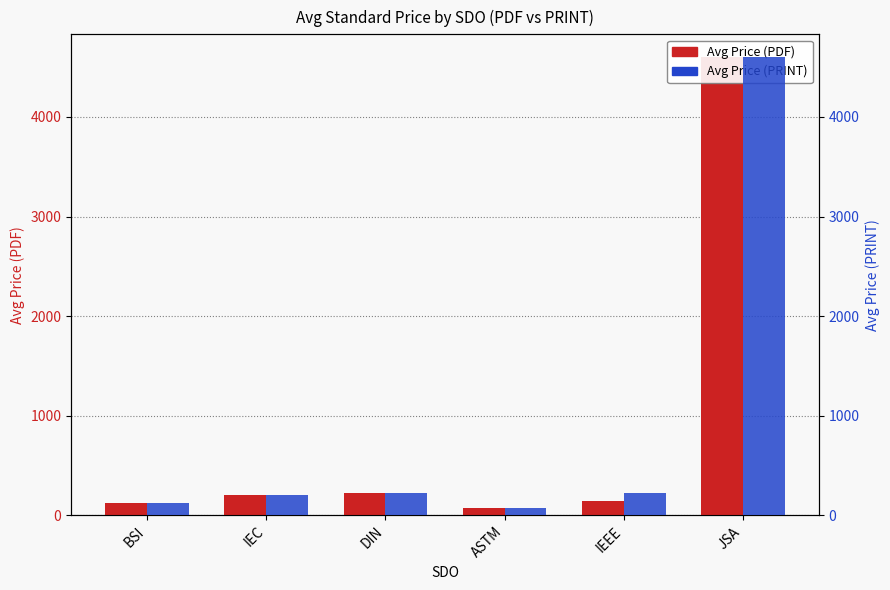

What are all the series names shown in the legend?

Avg Price (PDF), Avg Price (PRINT)